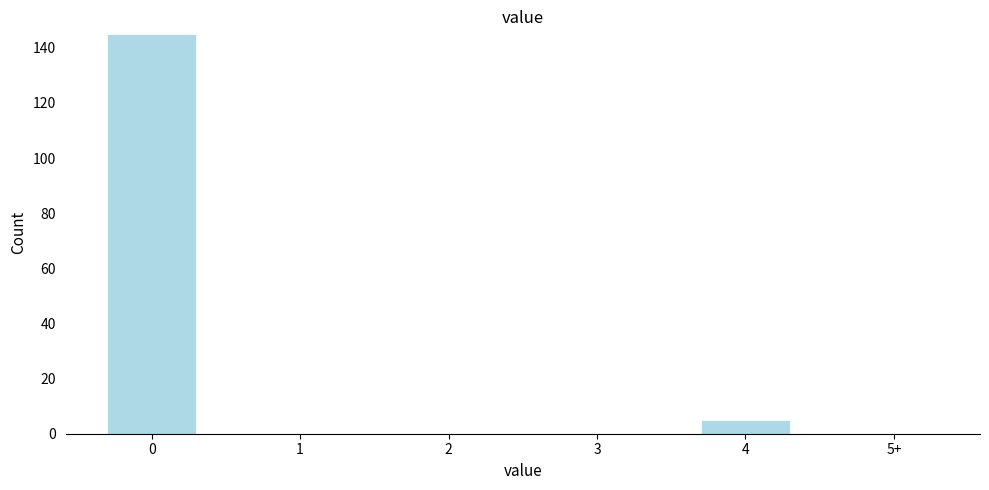

Reading right to left, transcribe all the data shown in this chart.

5+=0	4=5	3=0	2=0	1=0	0=145